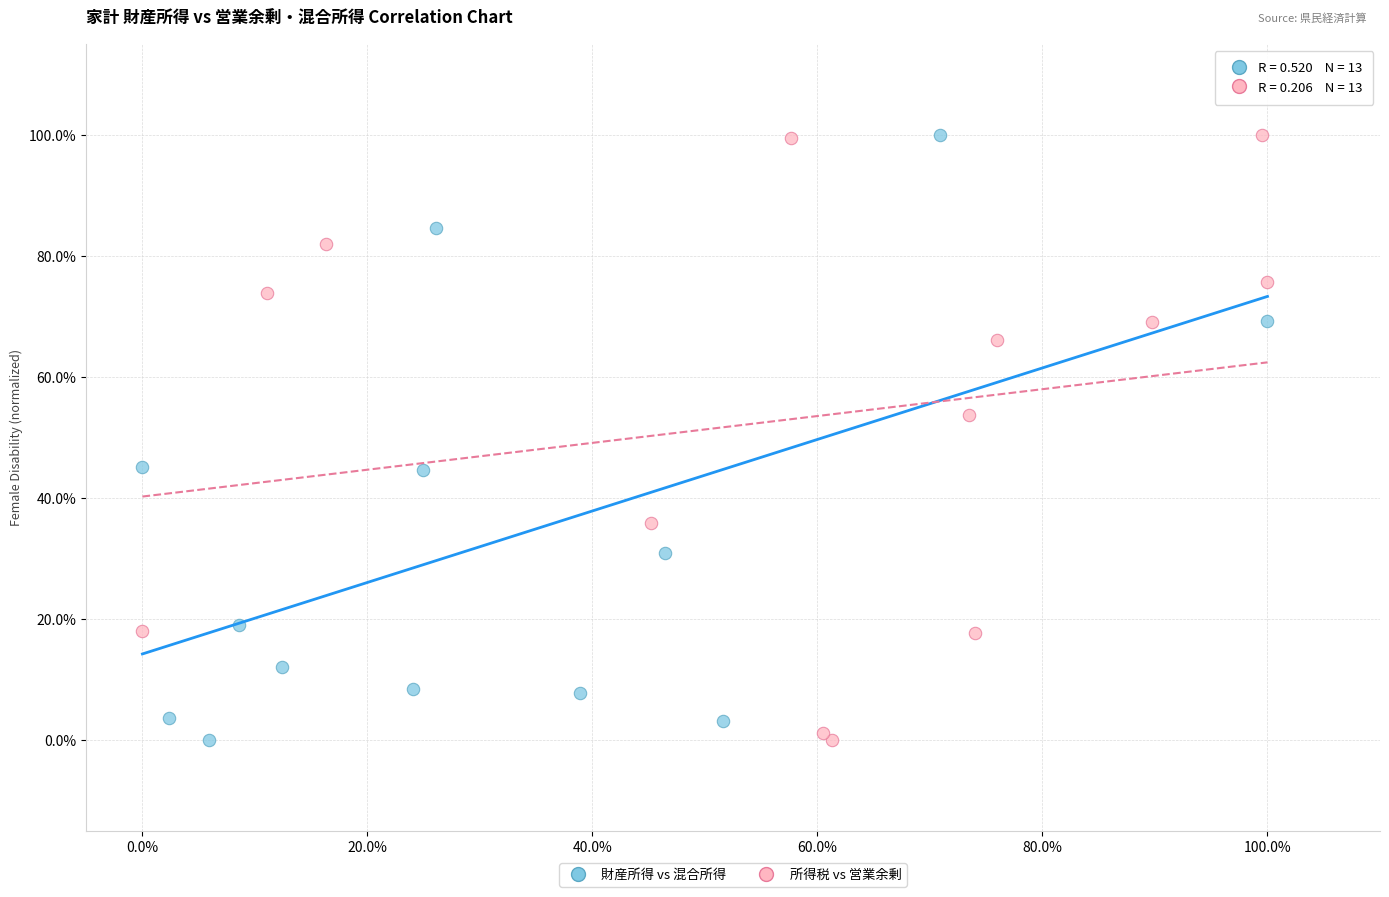

What are all the series names shown in the legend?

財産所得 vs 混合所得, 所得税 vs 営業余剰